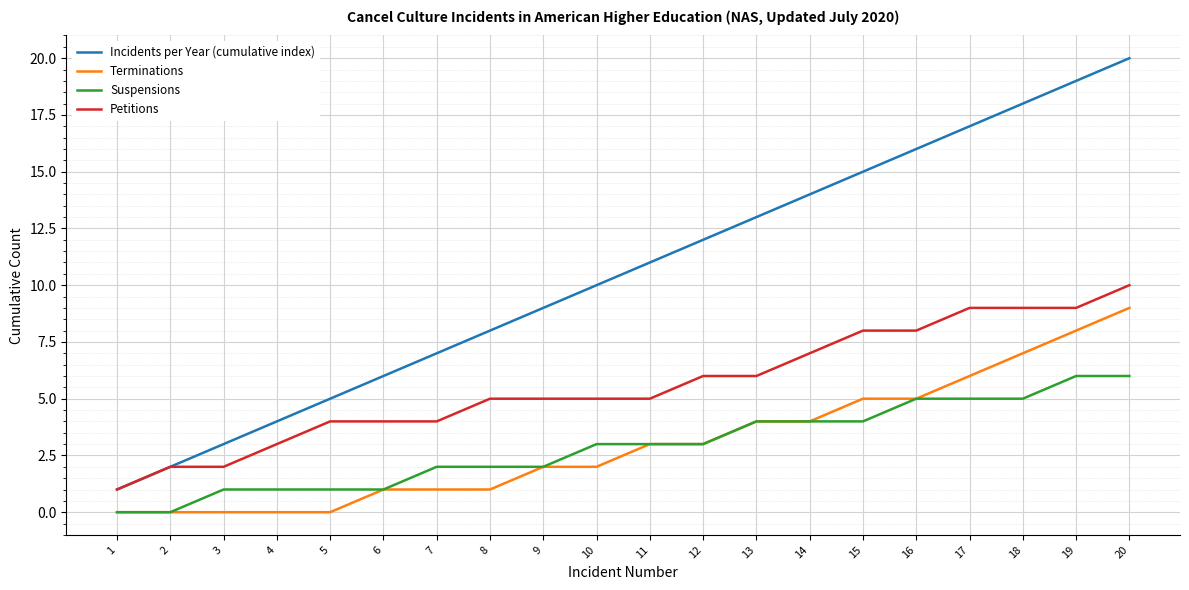

Count the number of categories in the chart.

20